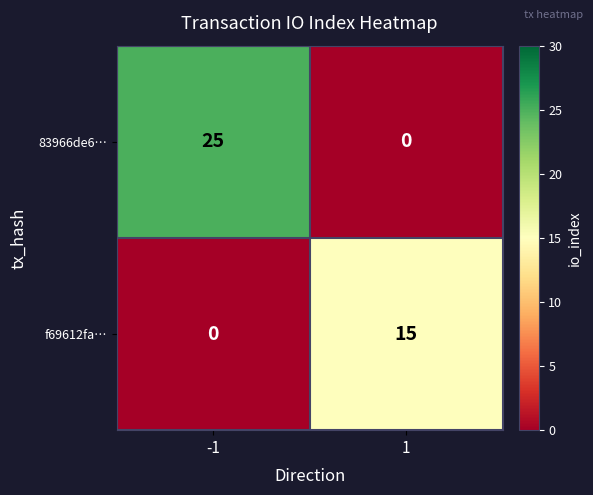

What is the maximum value shown in the chart?

25